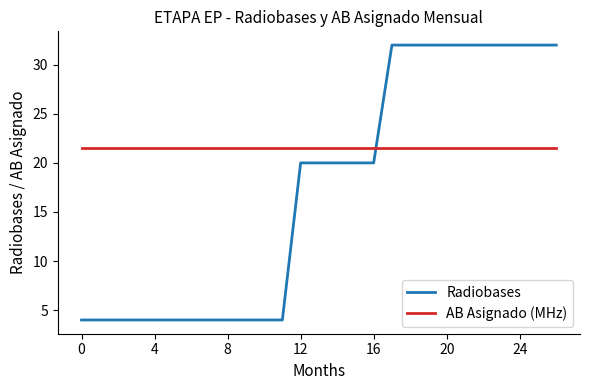

Rank the series by their average value, from lowest to highest.

Radiobases, AB Asignado (MHz)